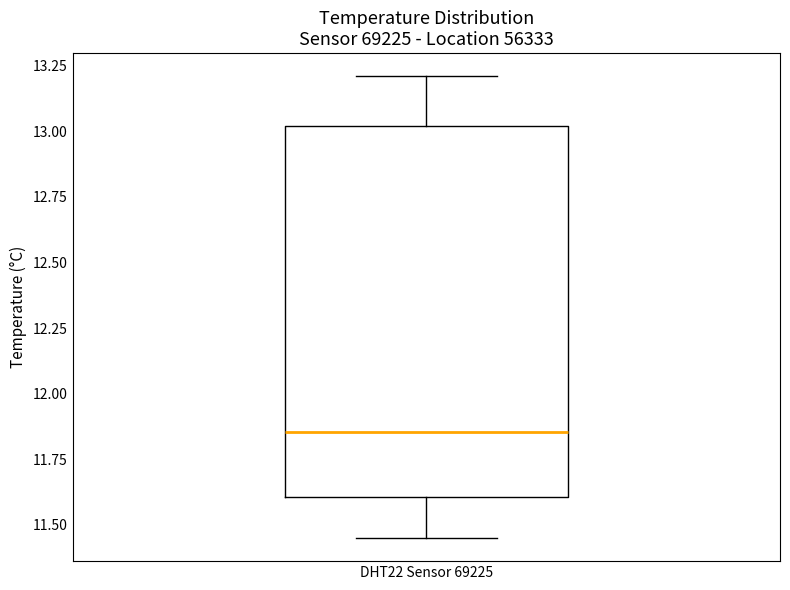

Read this box plot against the y-axis: the position of the median line, the range covered by the box, and the ends of both whiskers. The values are not printed on the chart, so give them approximately, as read against the axis.

median 11.85, box 11.60 to 13.00, whiskers 11.45 to 13.20